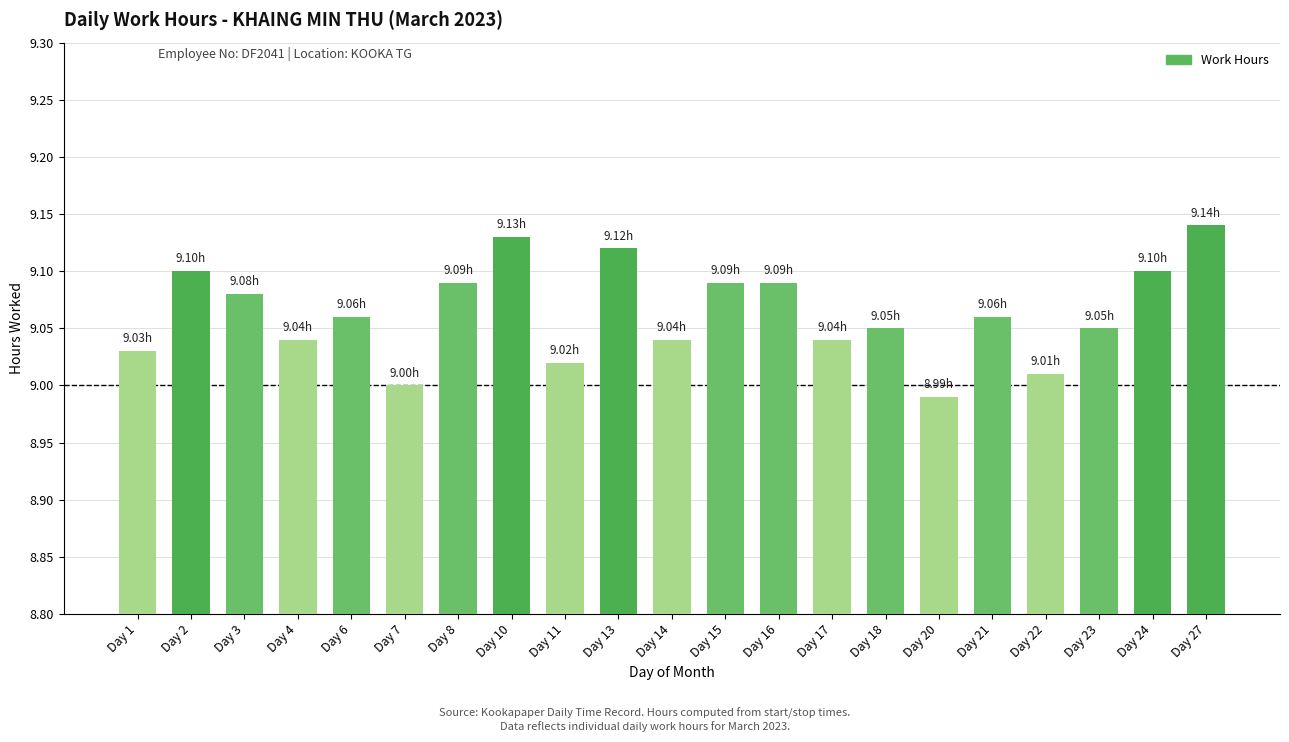

The value at Day 18 is 9.1. True or false?

True